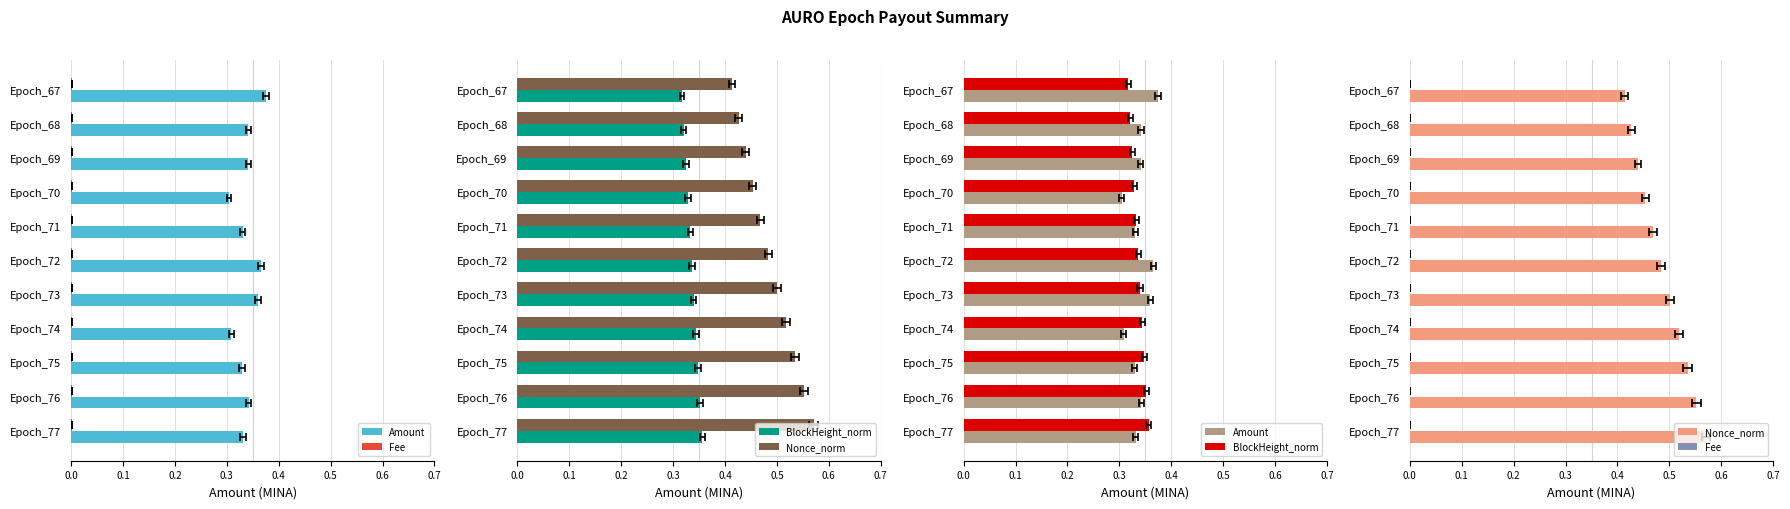

What is the average value of the Nonce_norm series?

0.5